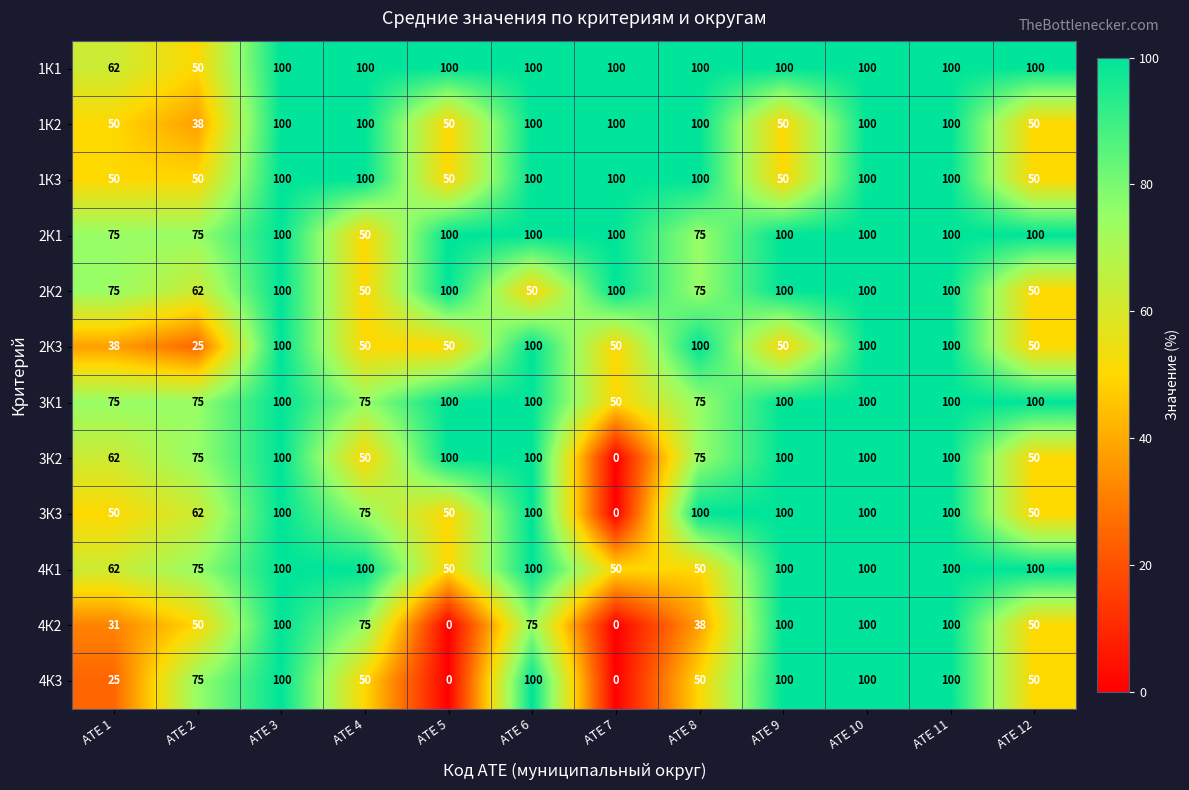

Count the 4К3 values in the range 50 to 100.

9